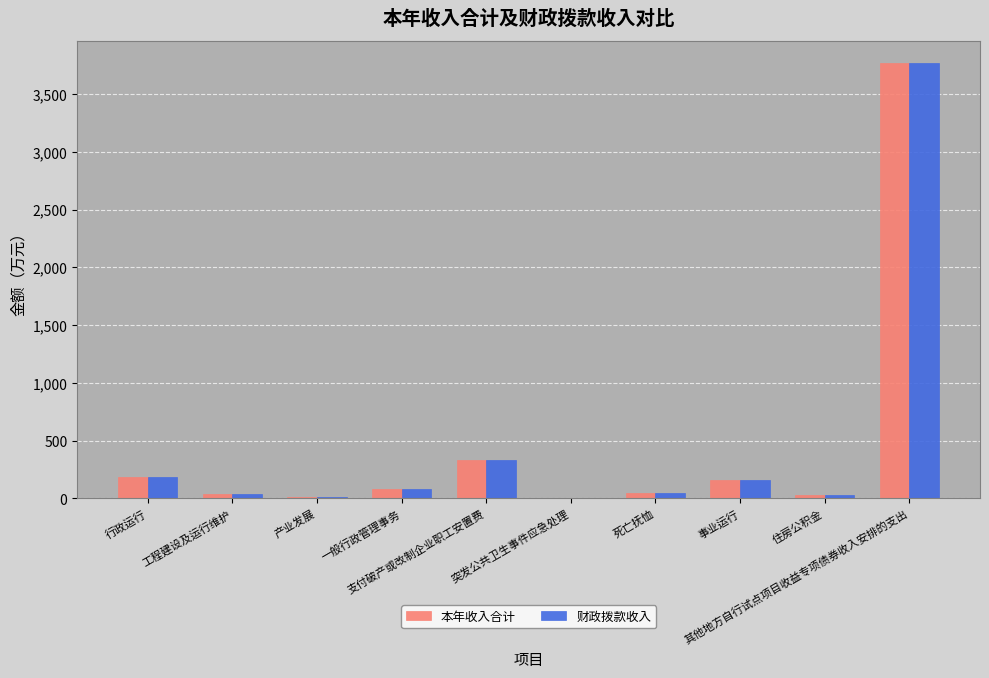

What is the sum of all 本年收入合计 values?

4652.2